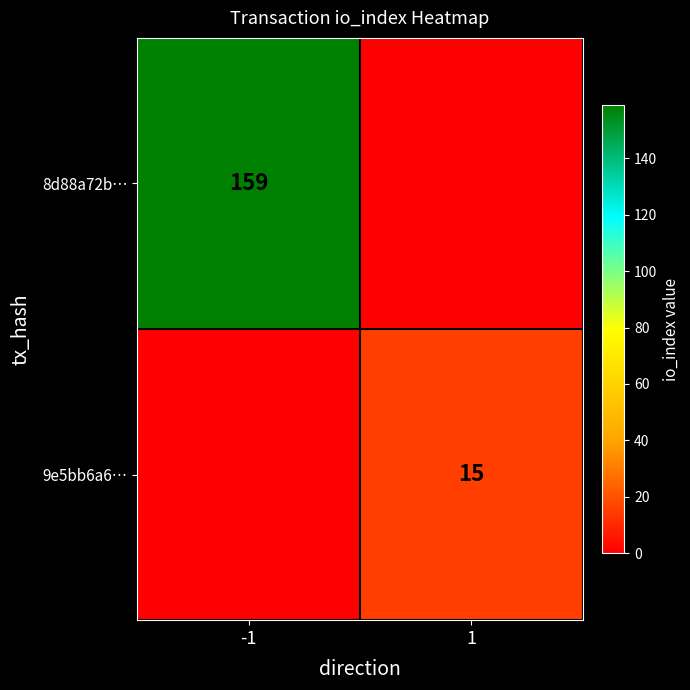

The 8d88a72b… series shows 101 at -1. True or false?

False